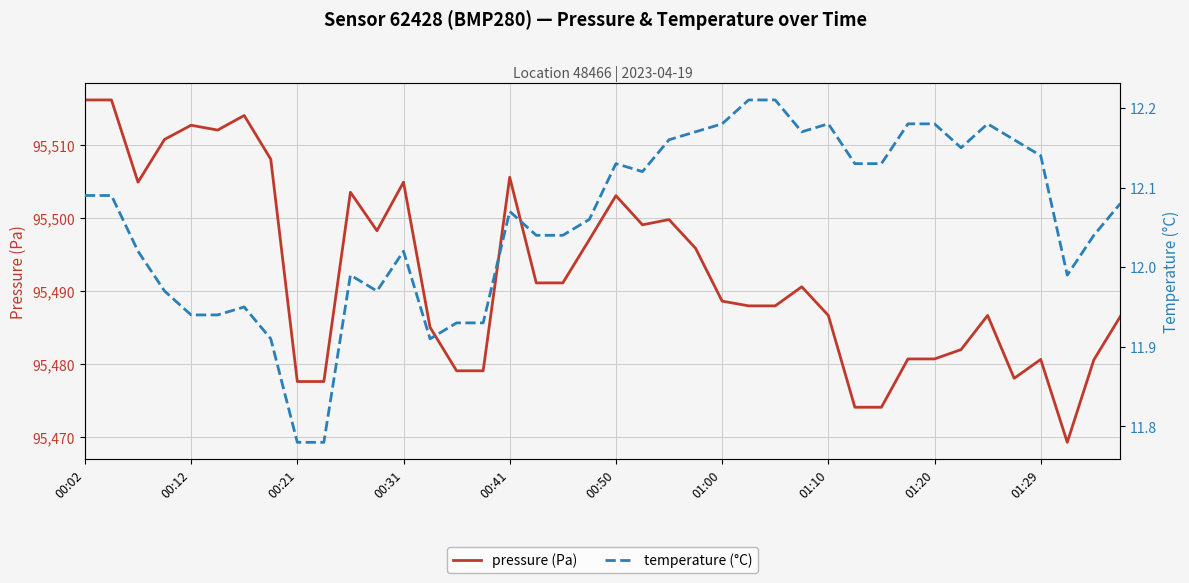

Where is pressure (Pa) nearest to the value 95492?

17